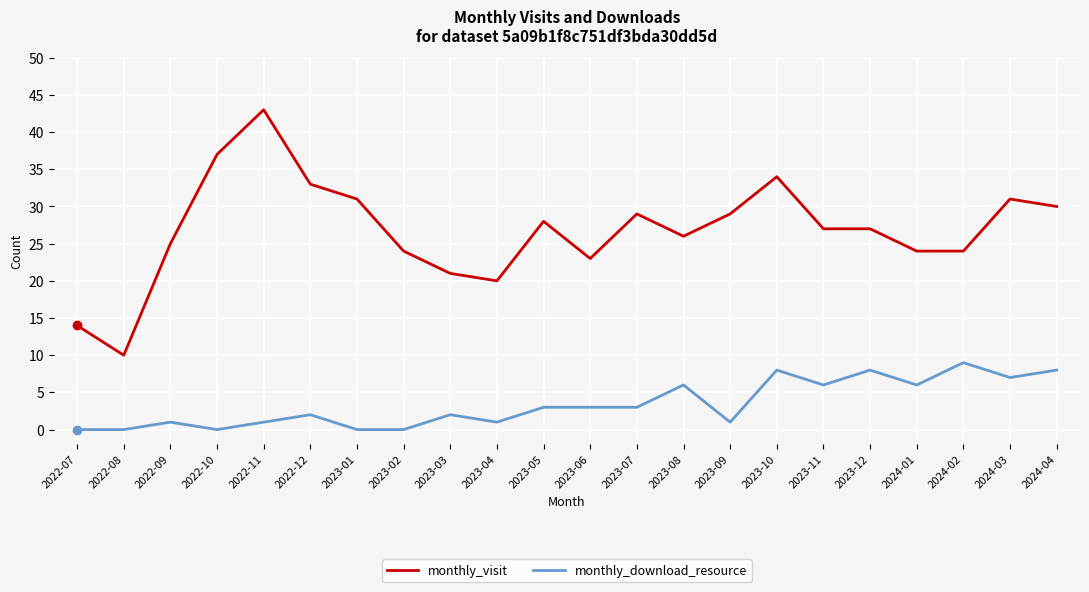

Is it true that monthly_download_resource equals 14 at 2023-10?

False